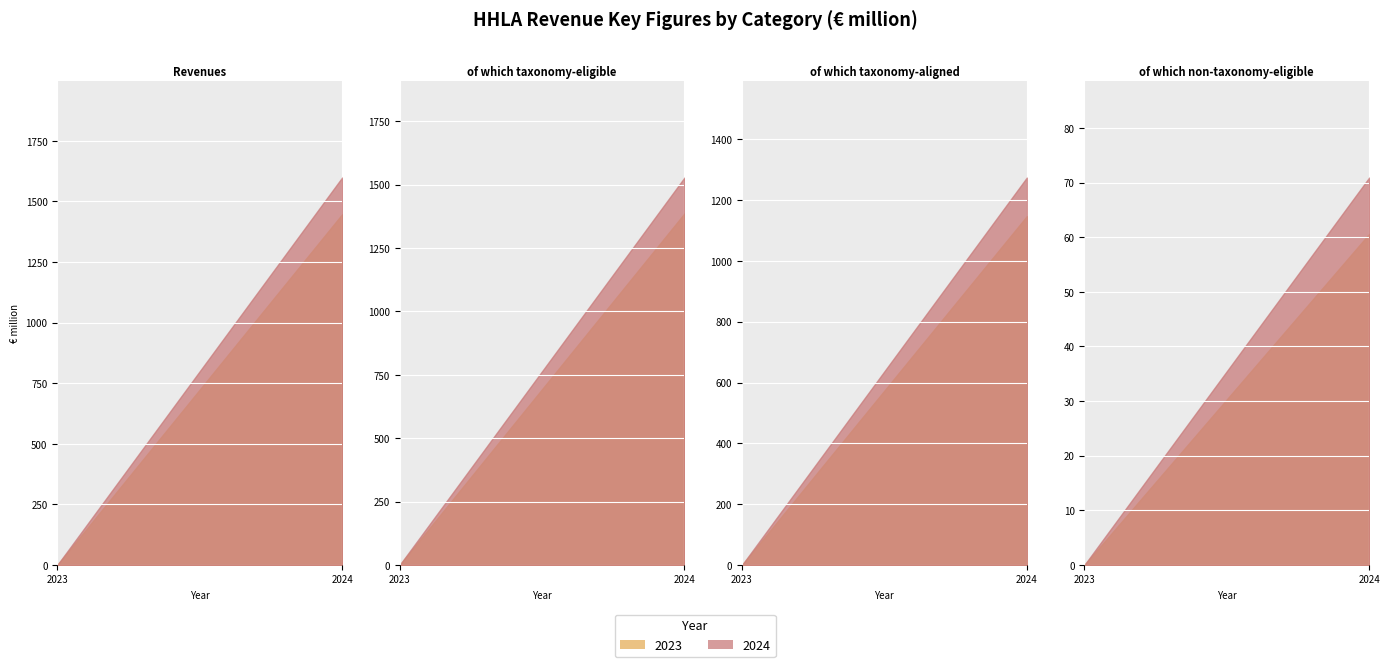

True or false: 2024 and 2023 cross at least once.

False